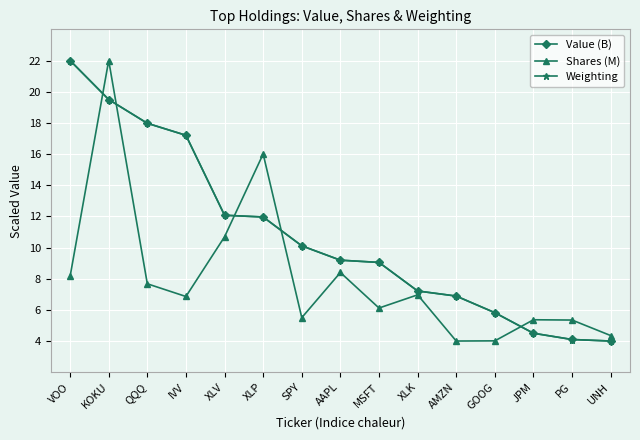

What is the label of the 6th point from the right?

XLK